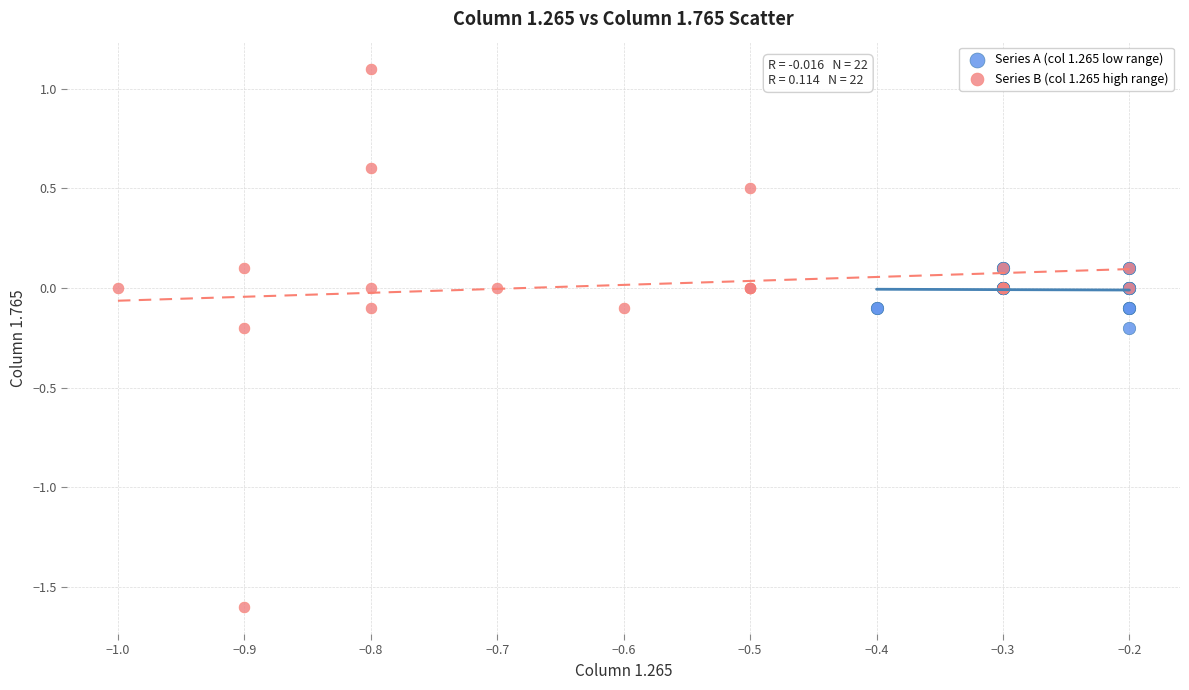

Which series contains the lowest Y value?

Series B (col 1.265 high range)